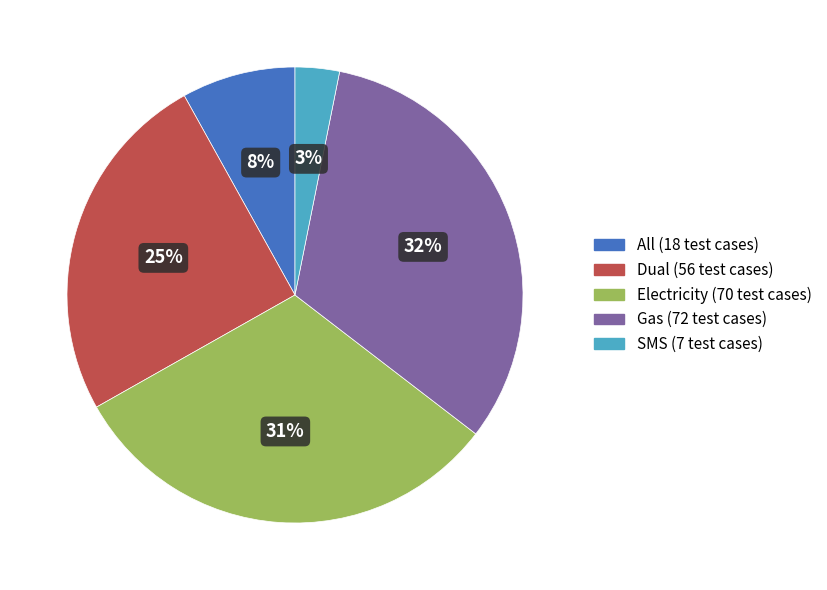

Between SMS and All, which is larger?

All